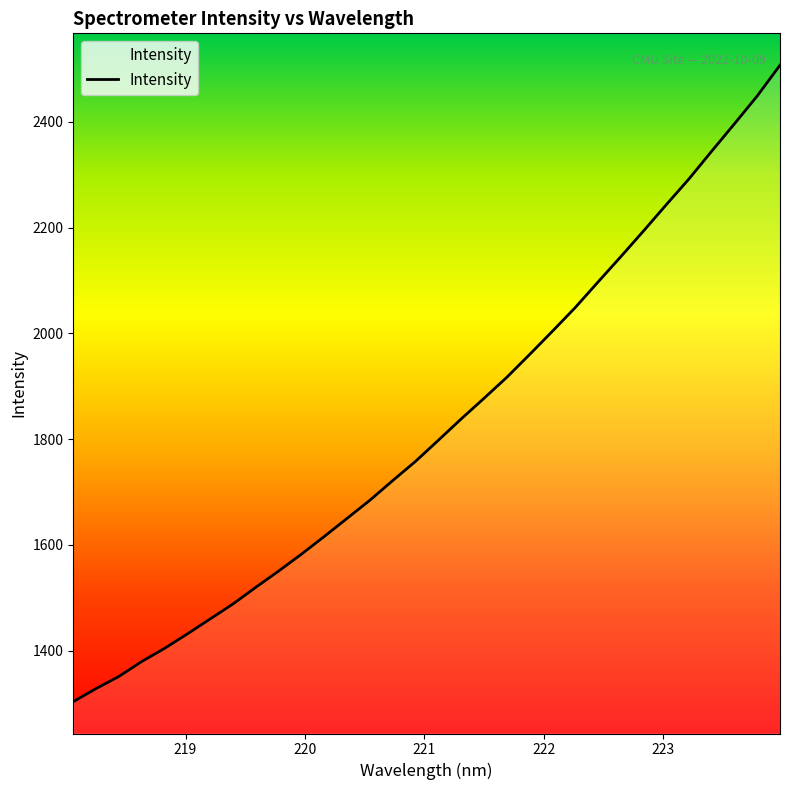

What is the maximum value shown in the chart?

2507.2